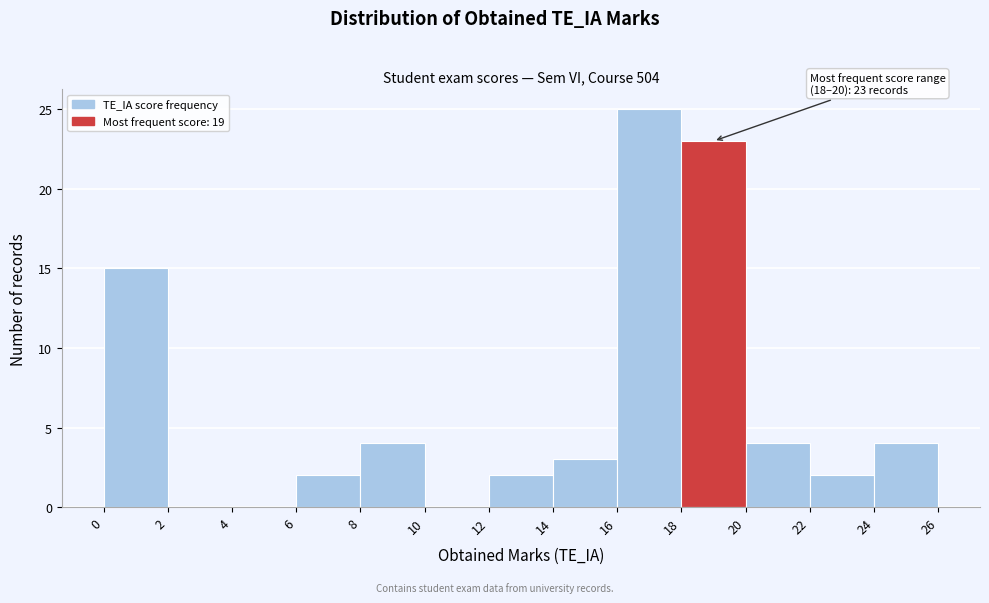

Which range on the x-axis has the tallest bar?

16 to 18